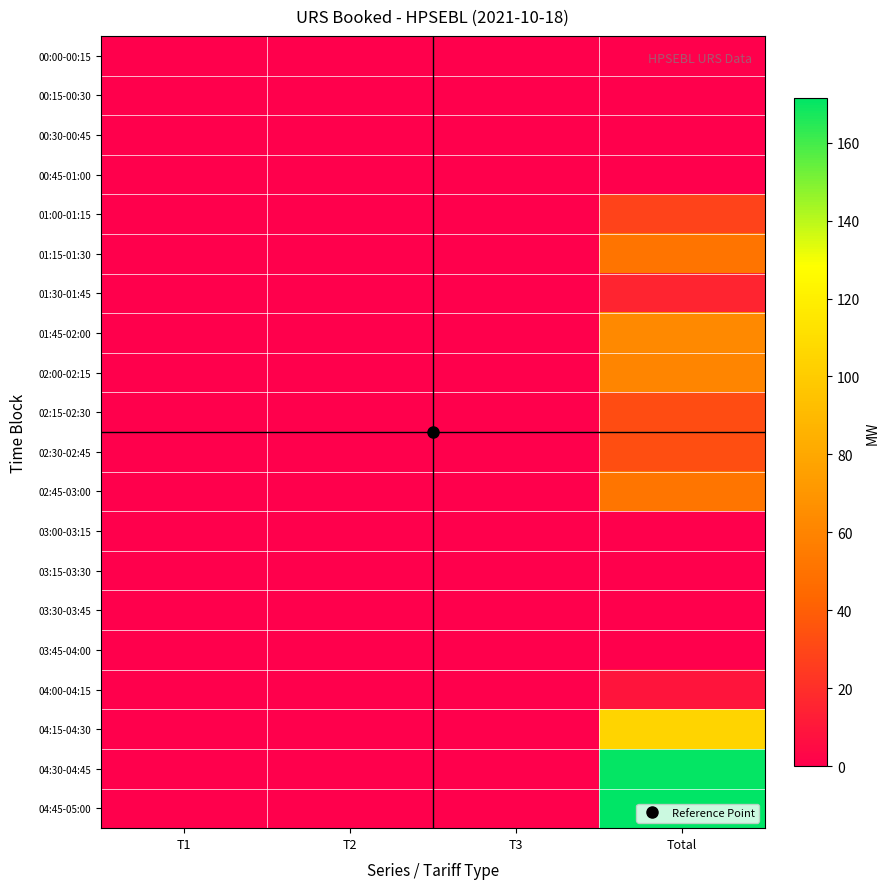

Rank the series by their maximum value, from highest to lowest.

04:45-05:00, 04:30-04:45, 04:15-04:30, 01:45-02:00, 02:00-02:15, 02:45-03:00, 01:15-01:30, 02:30-02:45, 02:15-02:30, 01:00-01:15, 01:30-01:45, 04:00-04:15, 00:00-00:15, 00:15-00:30, 00:30-00:45, 00:45-01:00, 03:00-03:15, 03:15-03:30, 03:30-03:45, 03:45-04:00